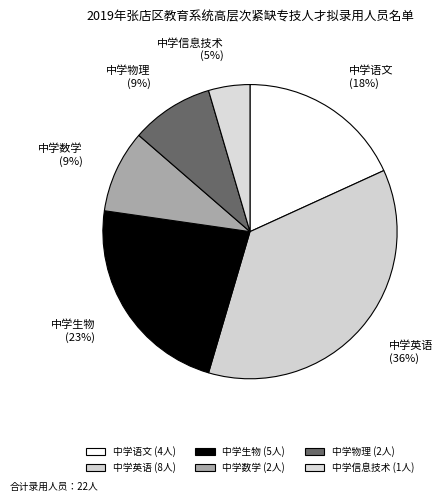

Is 中学英语 the majority of the pie?

No